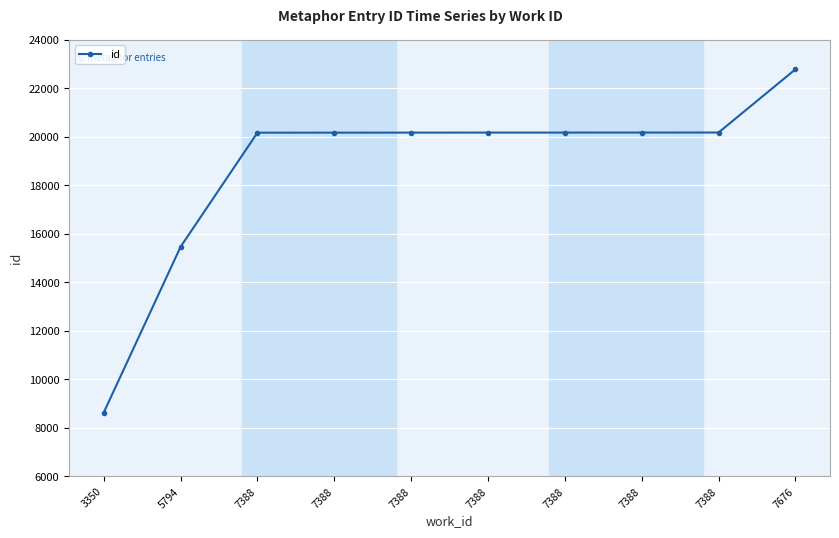

Is it true that the value at 7676 is 22771?

True